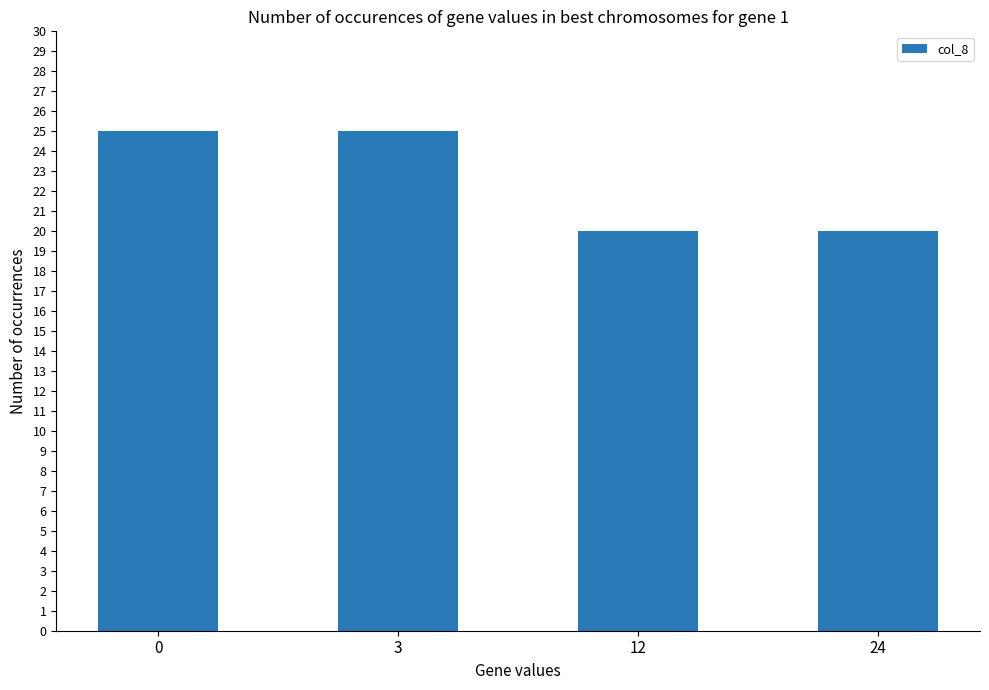

Is it true that the value at 0 is 25?

True